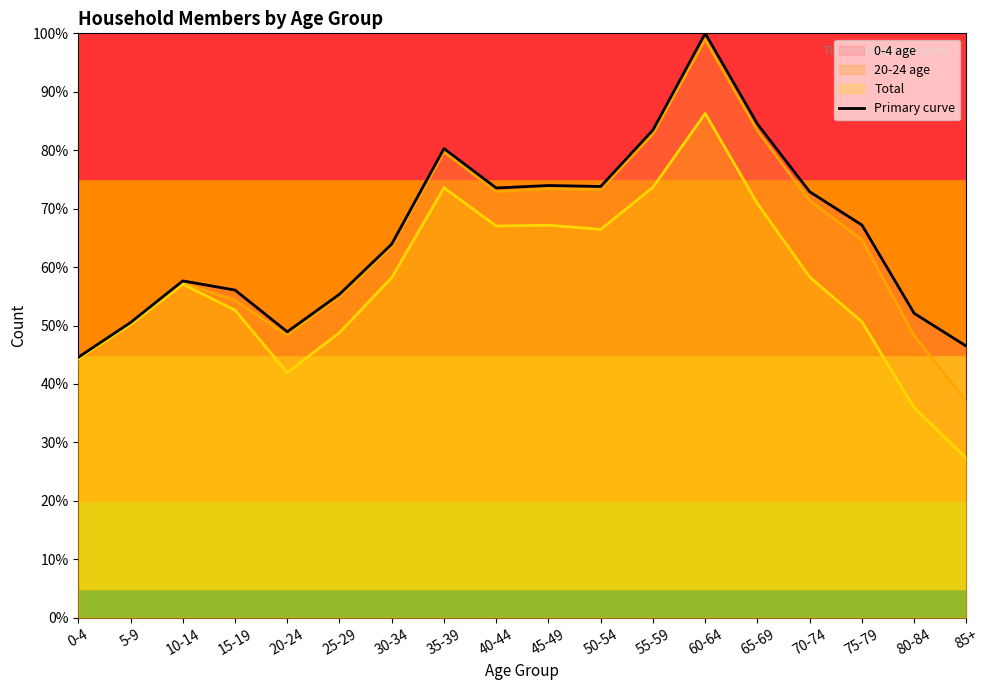

Which label corresponds to the smallest value in the chart?

0-4